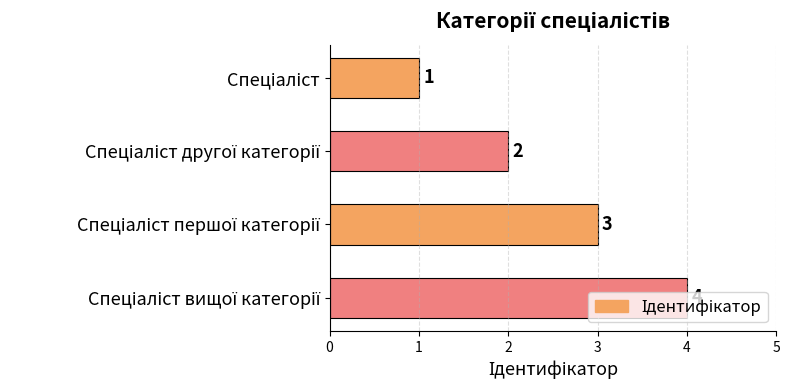

What is the value of the 1st bar from the top?

1